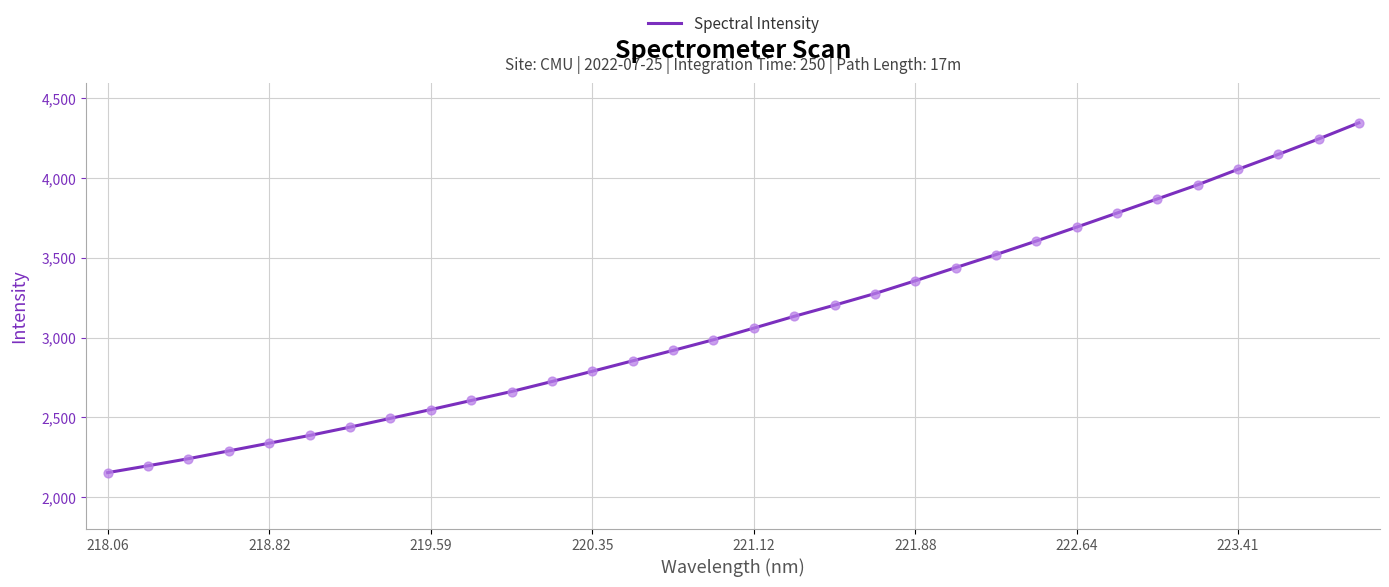

What is the maximum value shown in the chart?

4347.3